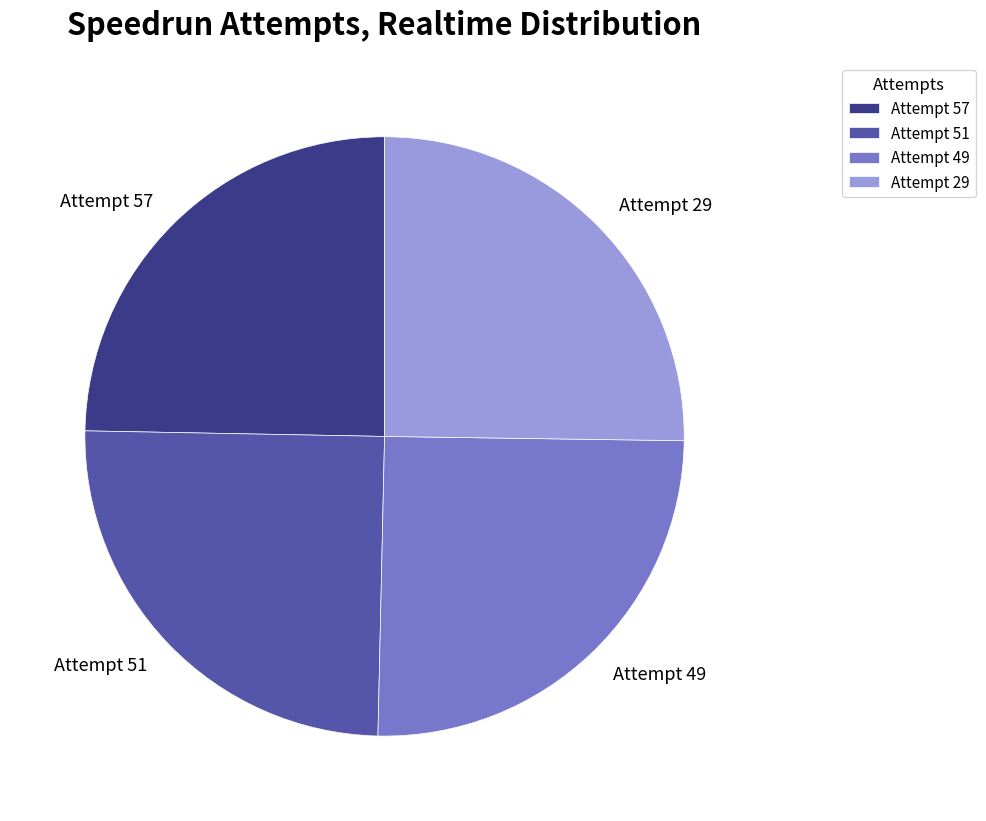

What is the ratio of the value at Attempt 49 to the value at Attempt 51?

1.0